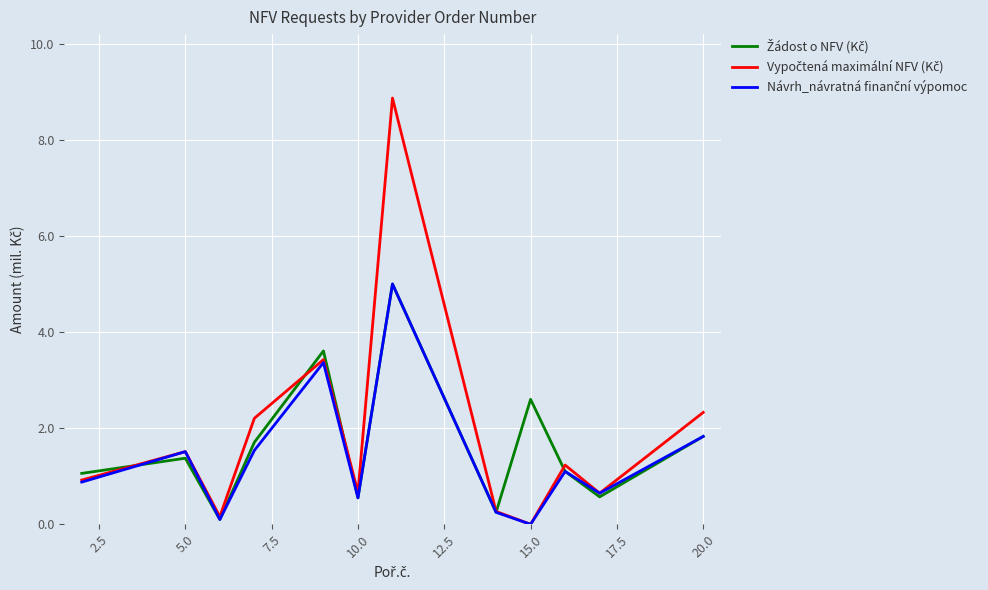

What is the maximum value shown in the chart?

8.9